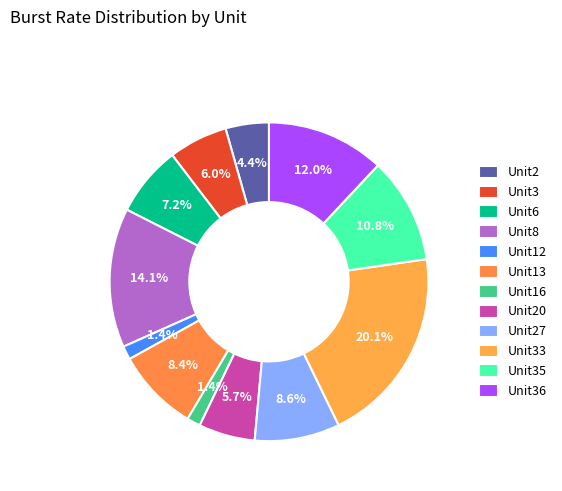

How many segments does this pie chart have?

12